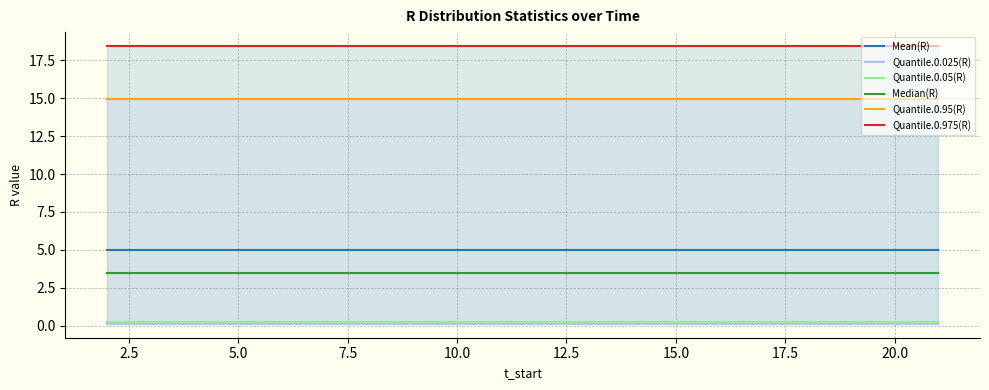

The value of Mean(R) at 5.0 is 5.0. True or false?

True